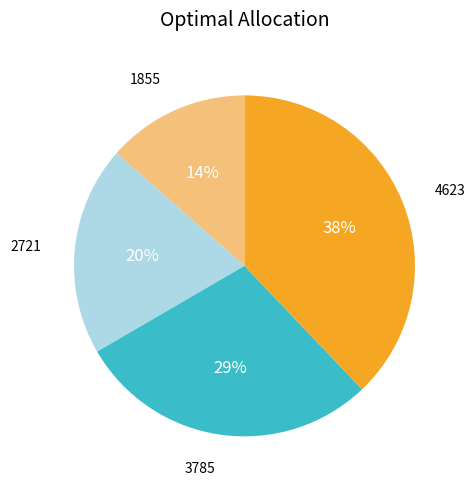

How many segments does this pie chart have?

4